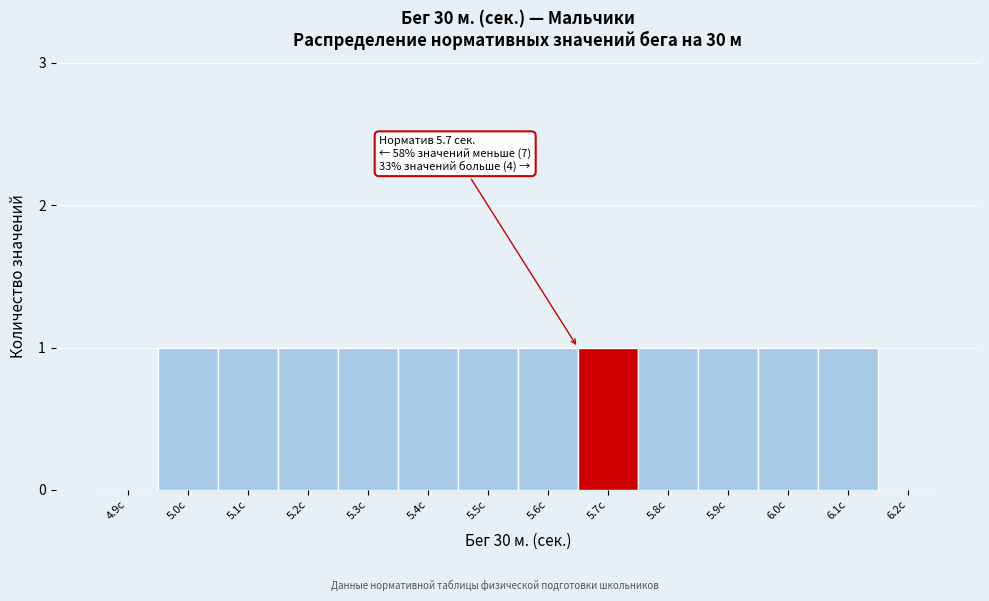

Reading left to right, what are all the values shown in this chart?

4.9с=0	5.0с=1	5.1с=1	5.2с=1	5.3с=1	5.4с=1	5.5с=1	5.6с=1	5.7с=1	5.8с=1	5.9с=1	6.0с=1	6.1с=1	6.2с=0